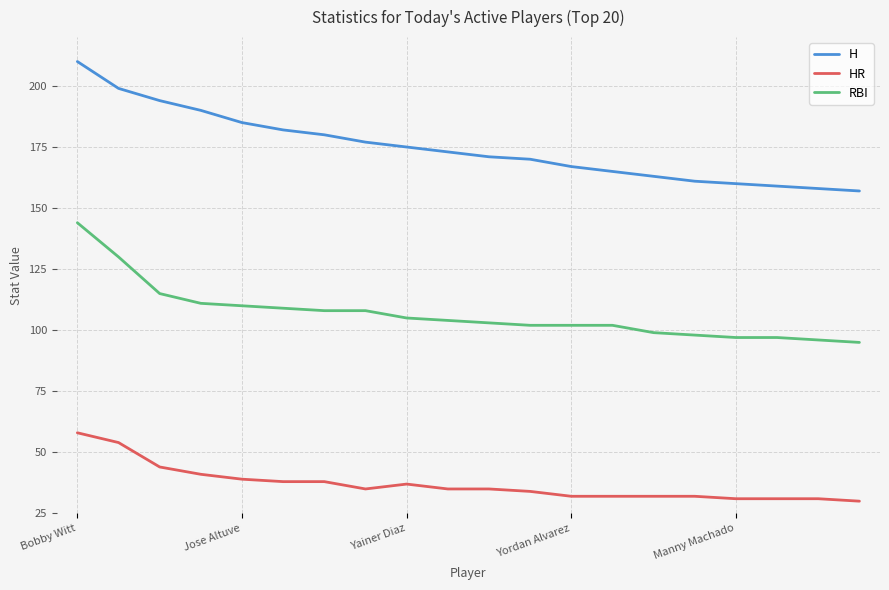

Which series has the largest total across all categories?

H